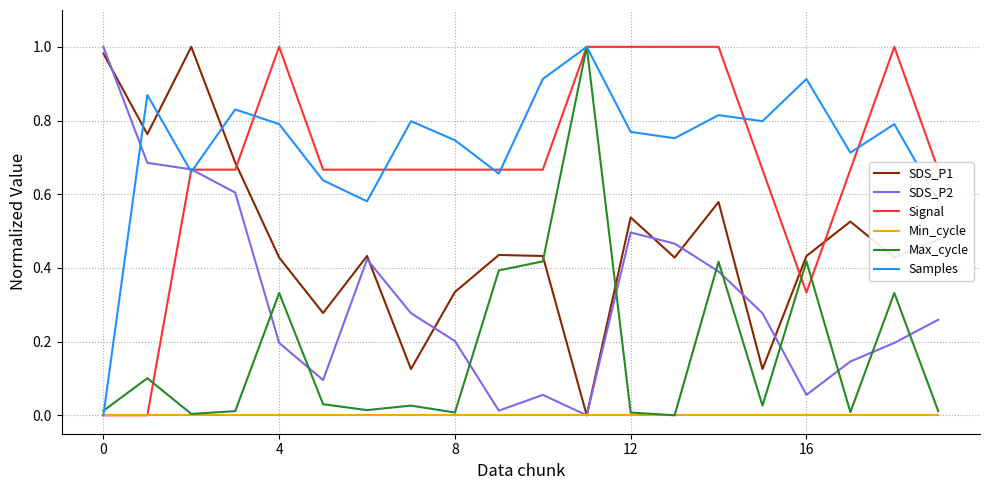

Which series has the largest total across all categories?

Samples